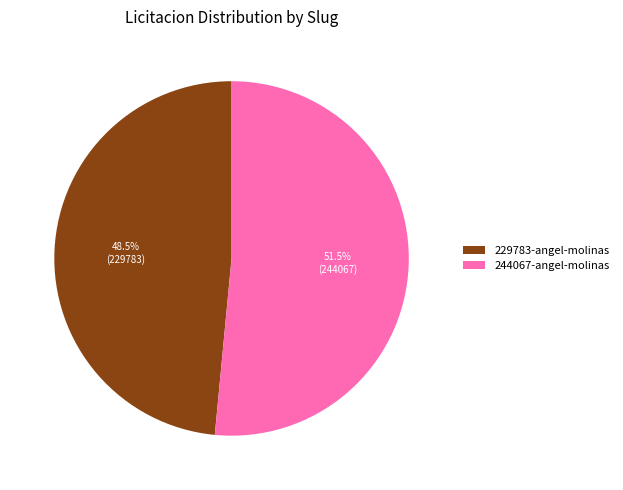

Rank the categories by value from highest to lowest.

244067-angel-molinas, 229783-angel-molinas